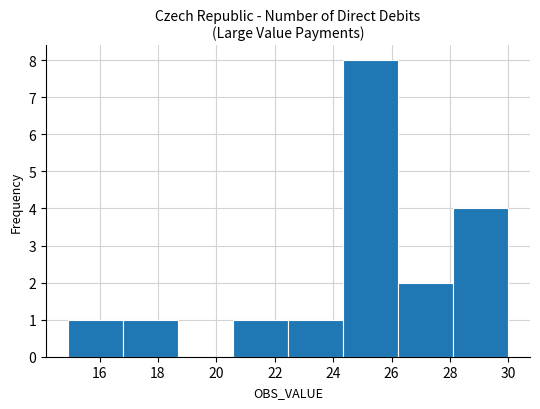

How tall is the bar that spans 28.2 to 30.0 on the x-axis? Neither the bar edges nor the heights are printed on the chart, so give them approximately, as read against the axes.

4